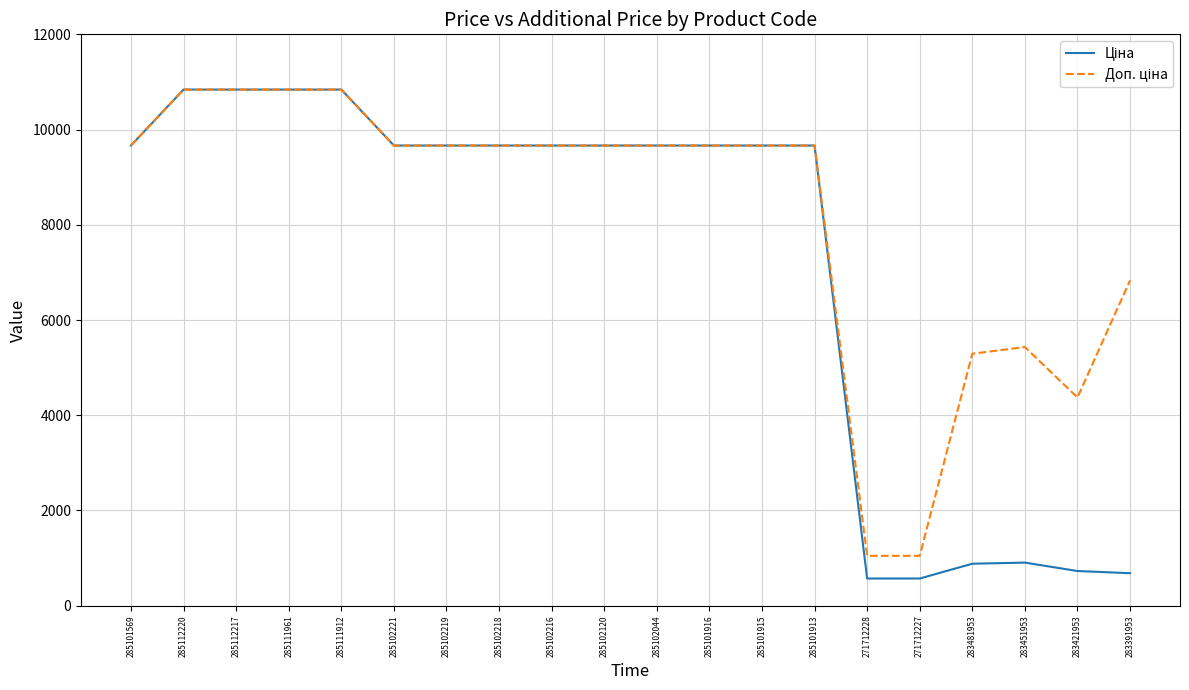

What is the maximum value shown in the chart?

10840.1